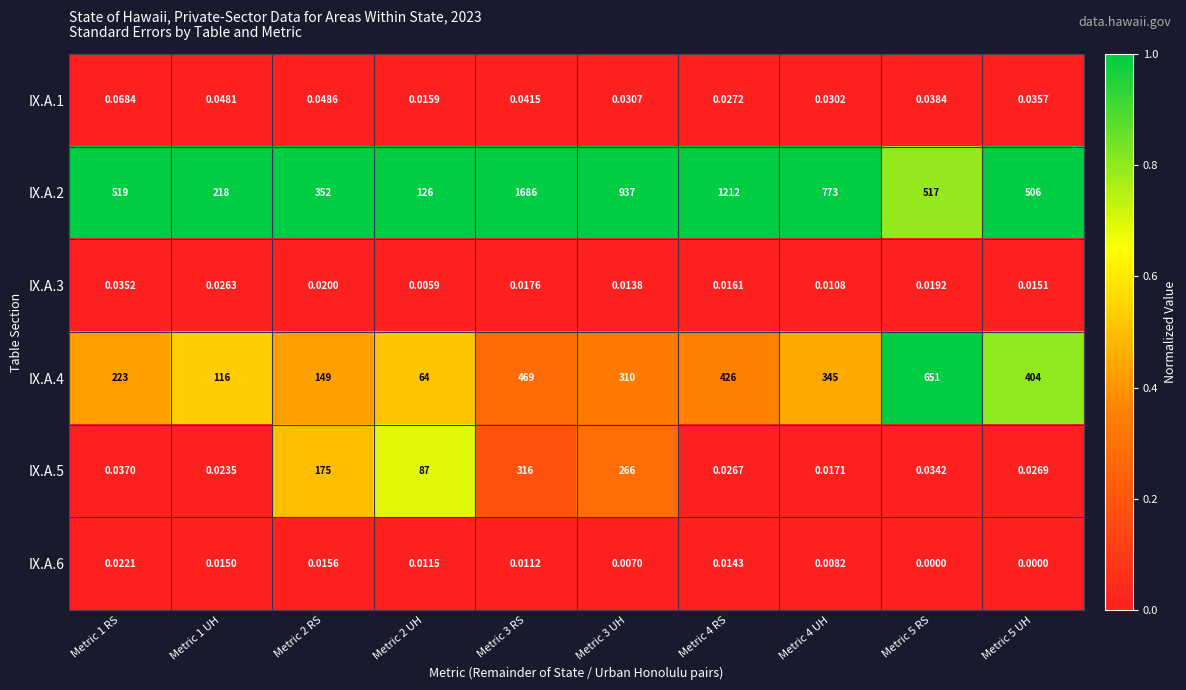

At how many categories does at least one series exceed 0?

10